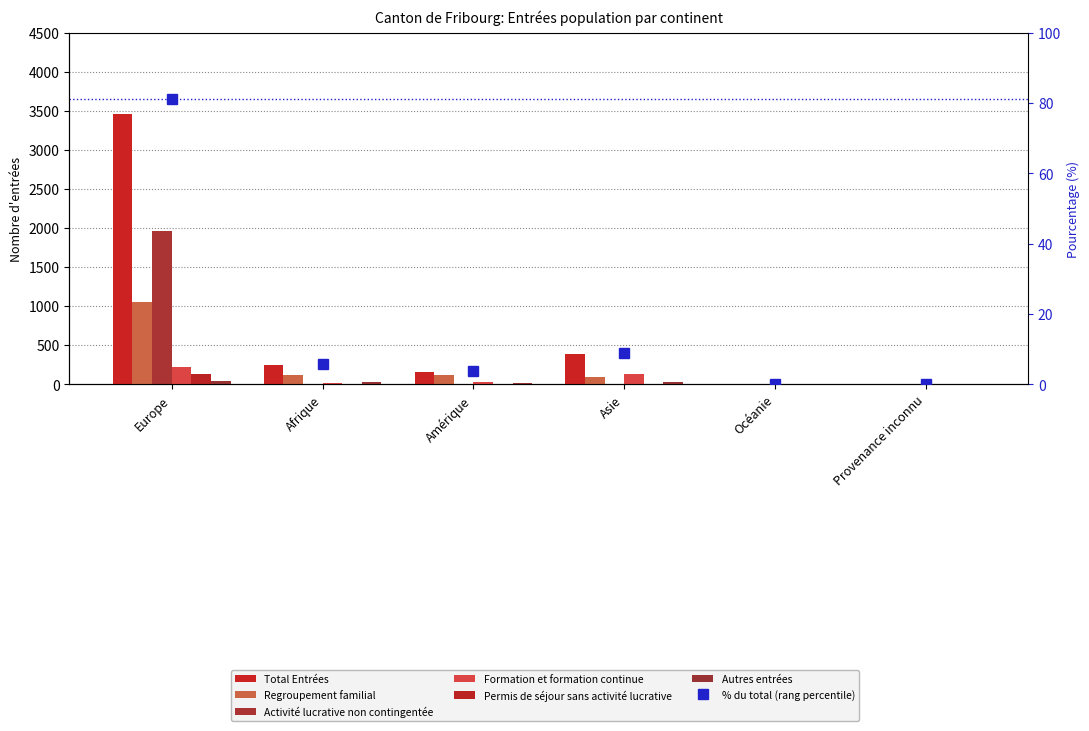

How many groups of bars are there?

6